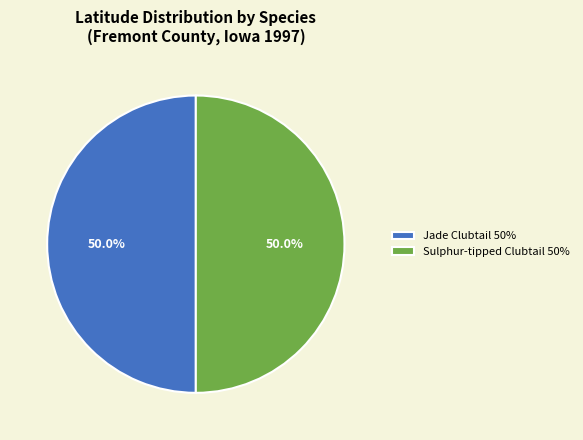

Do Sulphur-tipped Clubtail 50% and Jade Clubtail 50% together represent more than half of the pie?

Yes